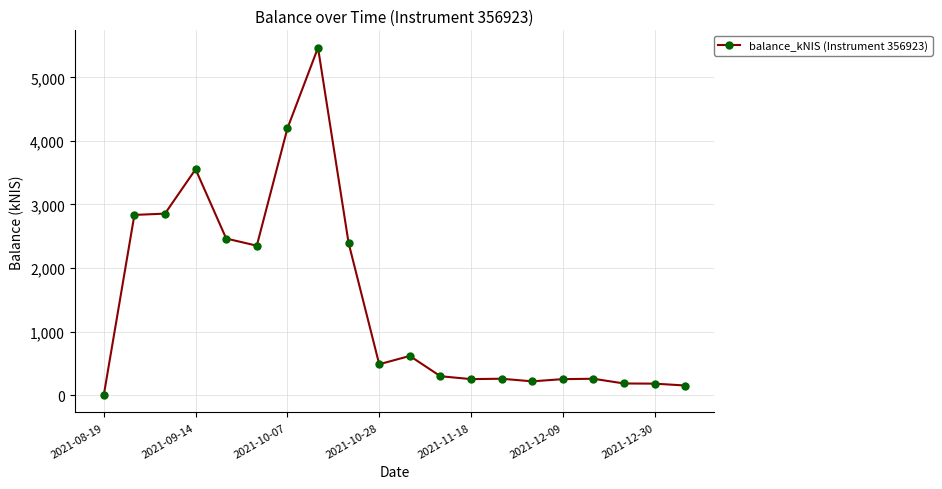

What is the average value?

1463.0